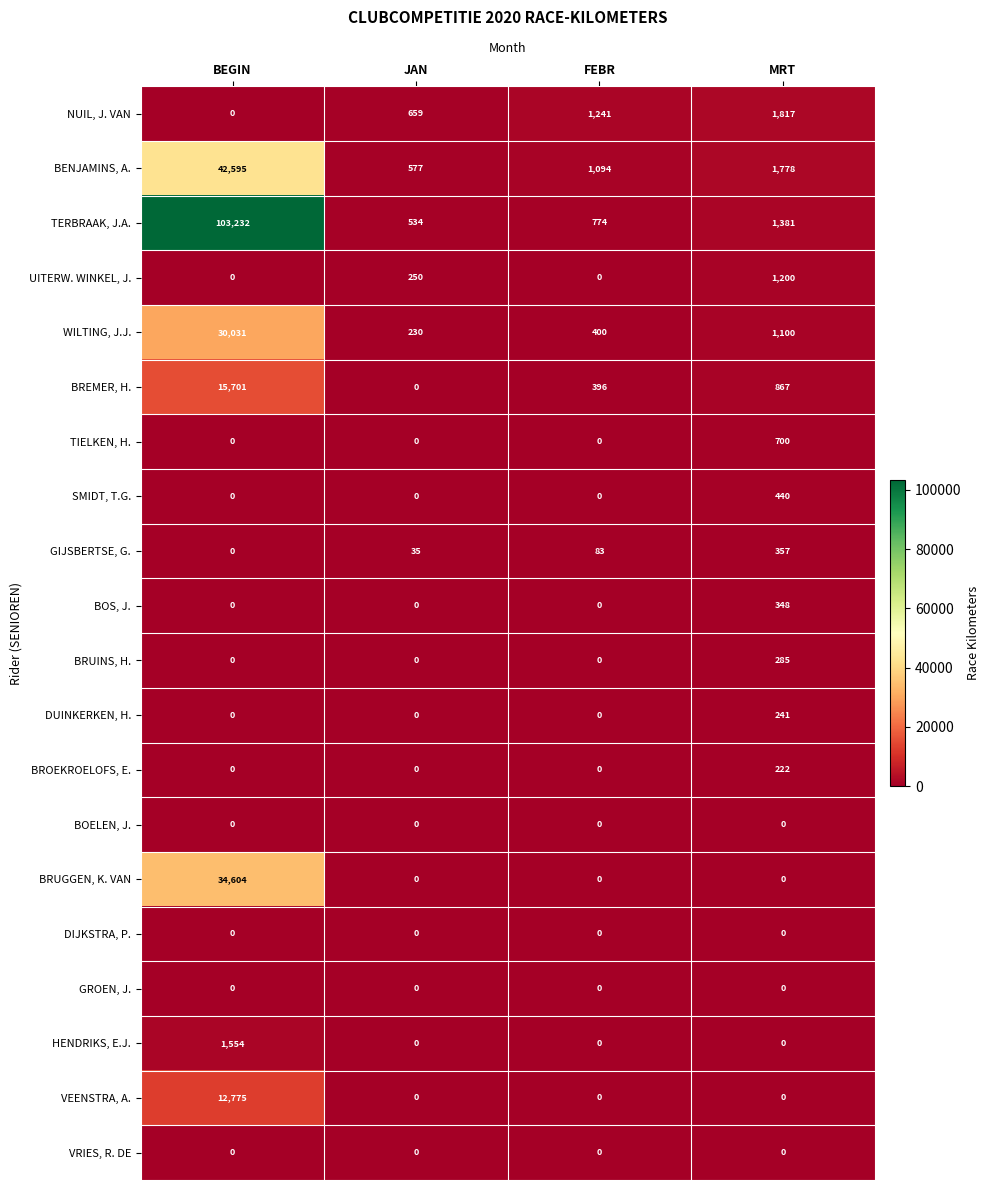

How many series are shown in this chart?

20